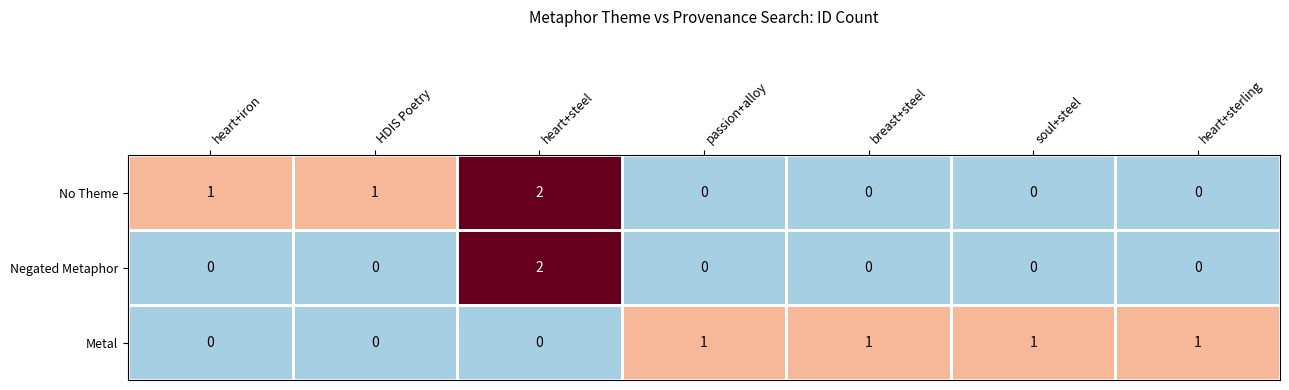

The Metal series shows 1 at heart+sterling. True or false?

True